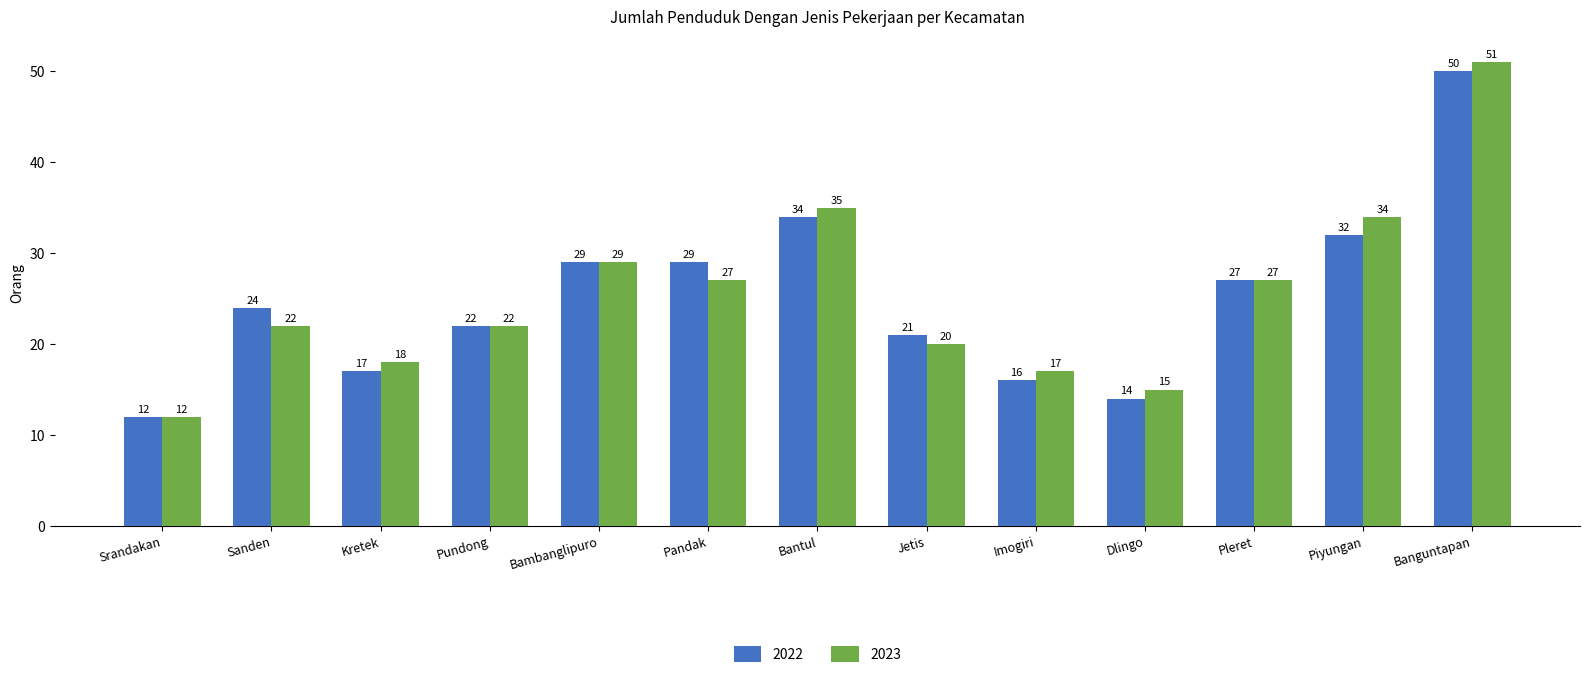

How many data points in 2023 are less than 22?

5